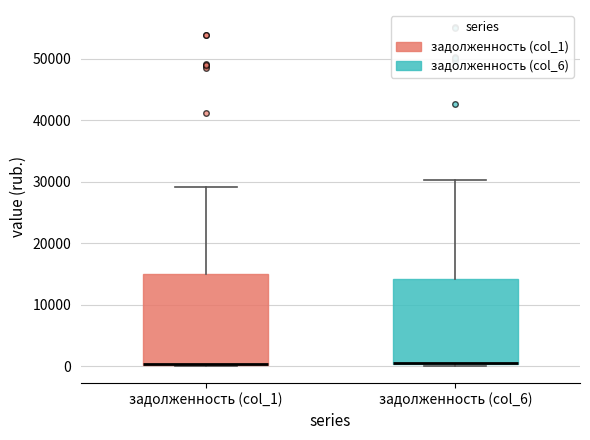

Reading left to right, read every box against the y-axis: the position of its median line, the range the box covers, and the ends of its whiskers. The values are not printed on the chart, so give them approximately, as read against the axis.

задолженность (col_1): median 0 (drawn on the box's lower edge), box 0 to 15000, whiskers 0 to 29000
задолженность (col_6): median 1000 (drawn on the box's lower edge), box 0 to 14000, whiskers 0 (just below the box's lower edge) to 30000